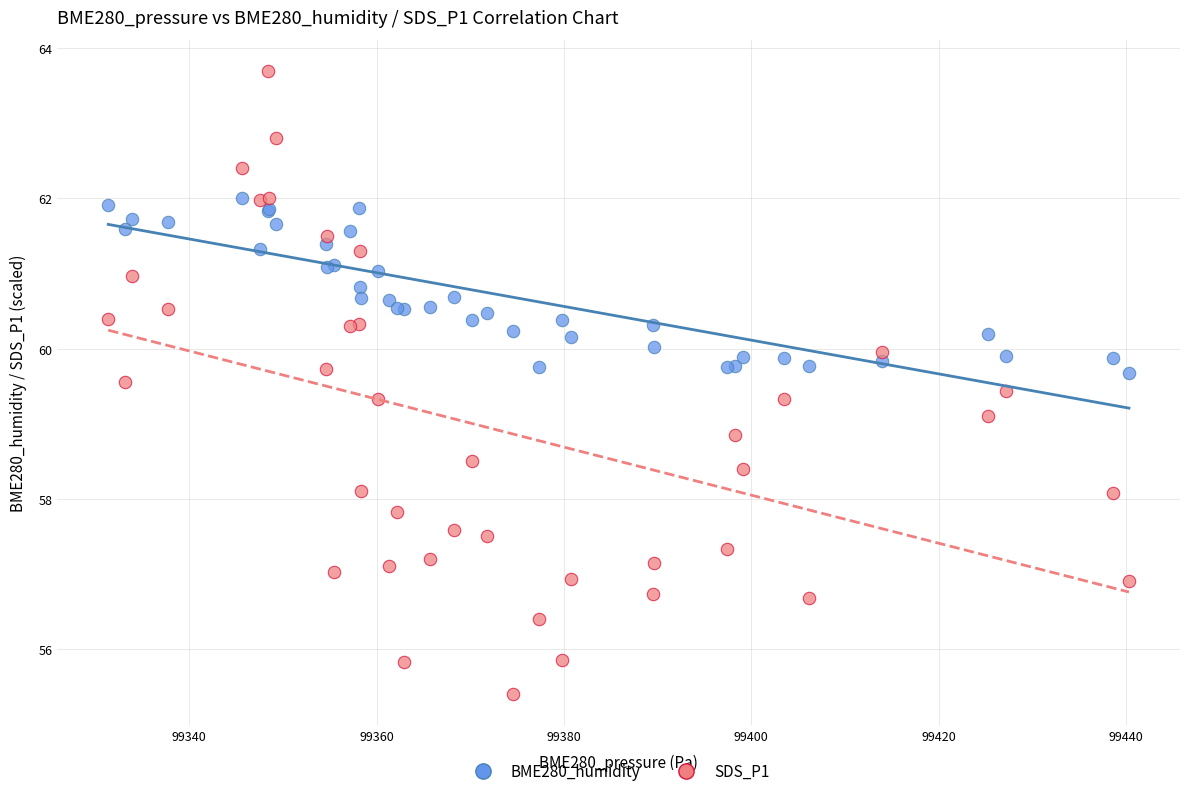

Which series contains the lowest Y value?

SDS_P1